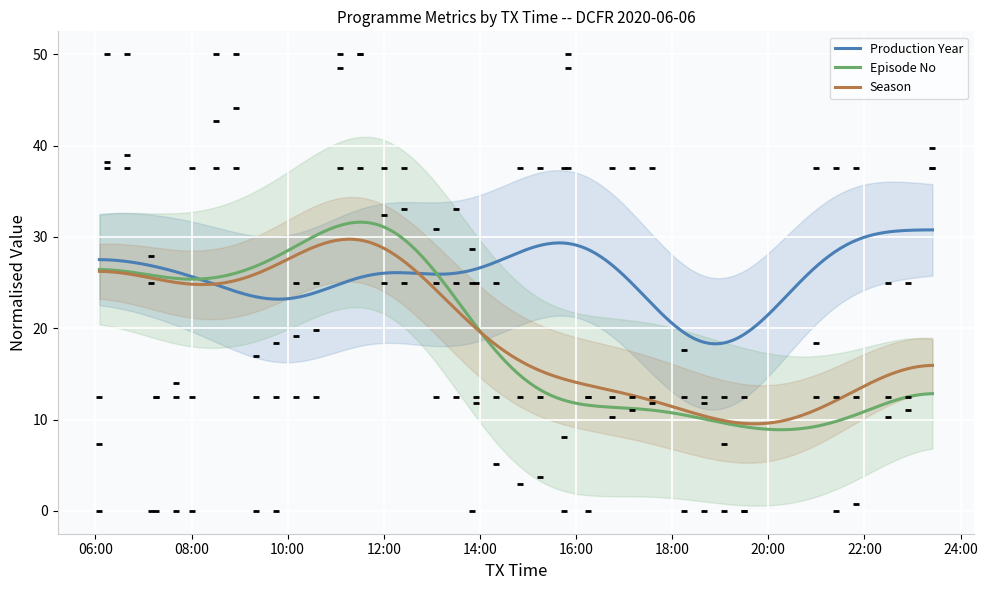

What is the maximum value for Episode No?

31.6